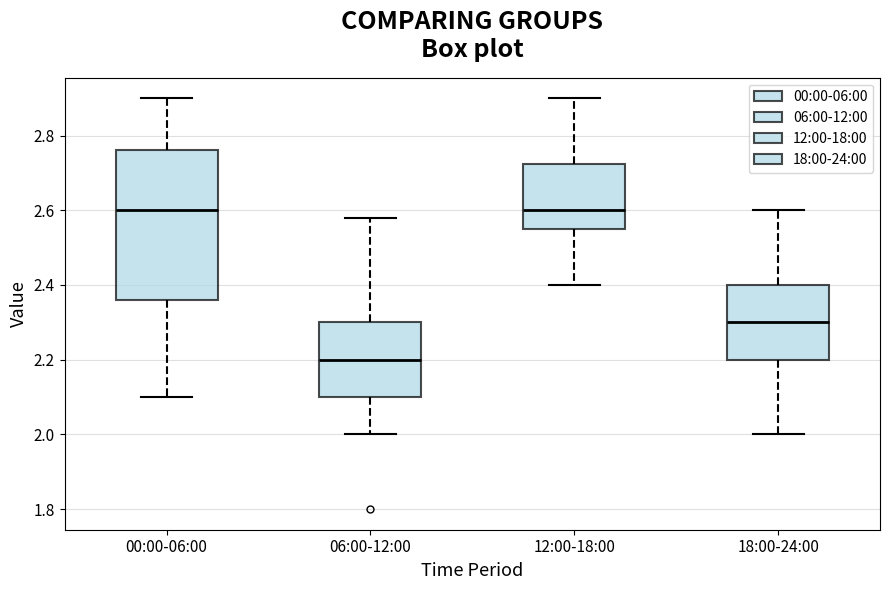

Reading left to right, read every box against the y-axis: the position of its median line, the range the box covers, and the ends of its whiskers. The values are not printed on the chart, so give them approximately, as read against the axis.

00:00-06:00: median 2.60, box 2.36 to 2.76, whiskers 2.10 to 2.90
06:00-12:00: median 2.20, box 2.10 to 2.30, whiskers 2.00 to 2.58
12:00-18:00: median 2.60, box 2.56 to 2.72, whiskers 2.40 to 2.90
18:00-24:00: median 2.30, box 2.20 to 2.40, whiskers 2.00 to 2.60